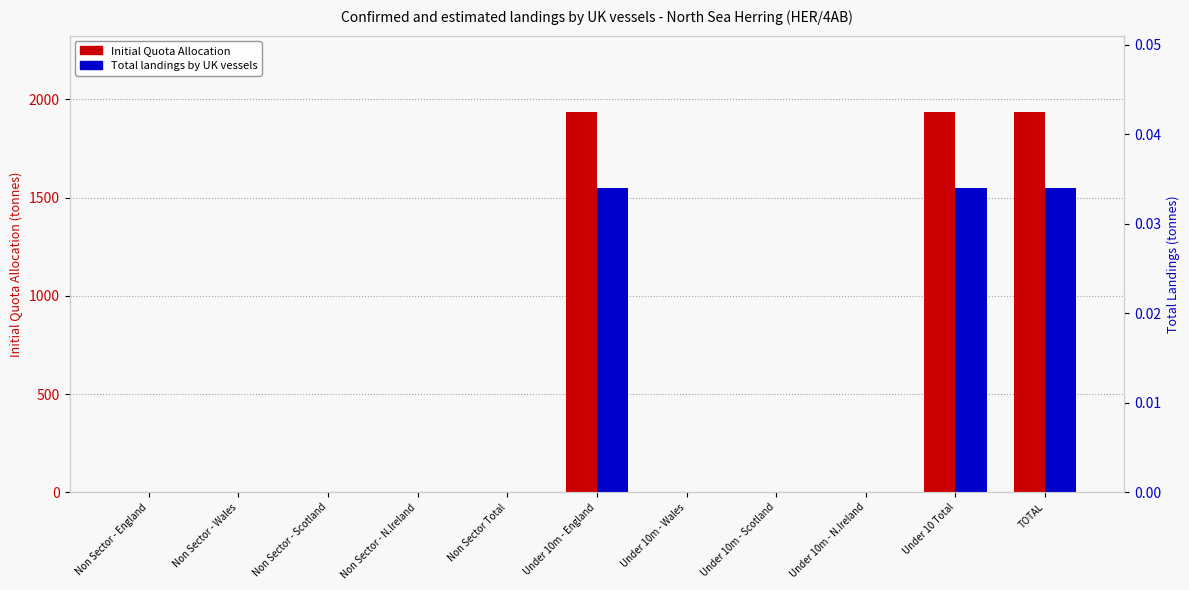

What position from the right is Non Sector - Scotland?

9